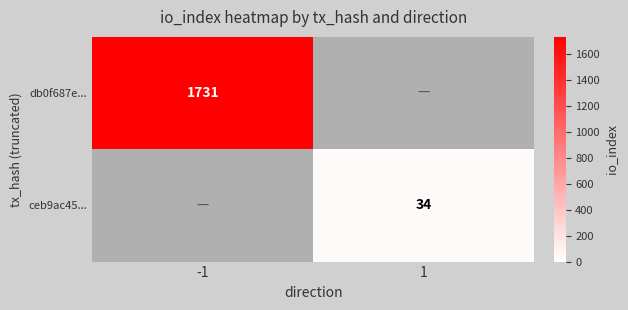

The db0f687e... series shows 1731 at -1. True or false?

True